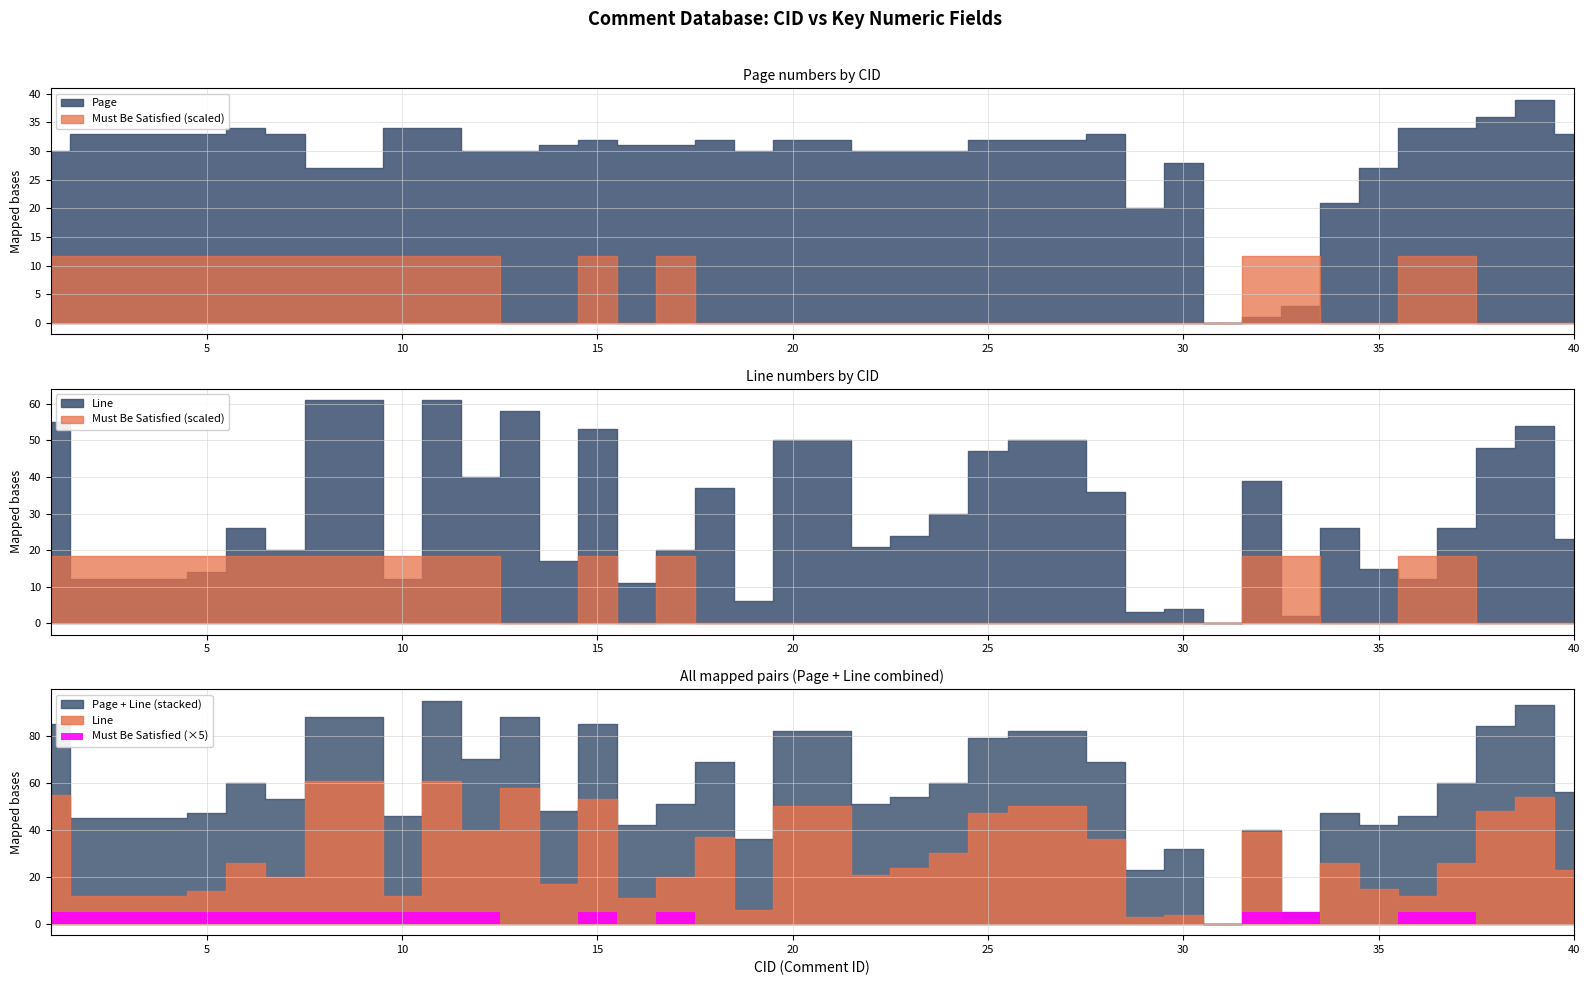

At which label does Line first exceed 26?

1